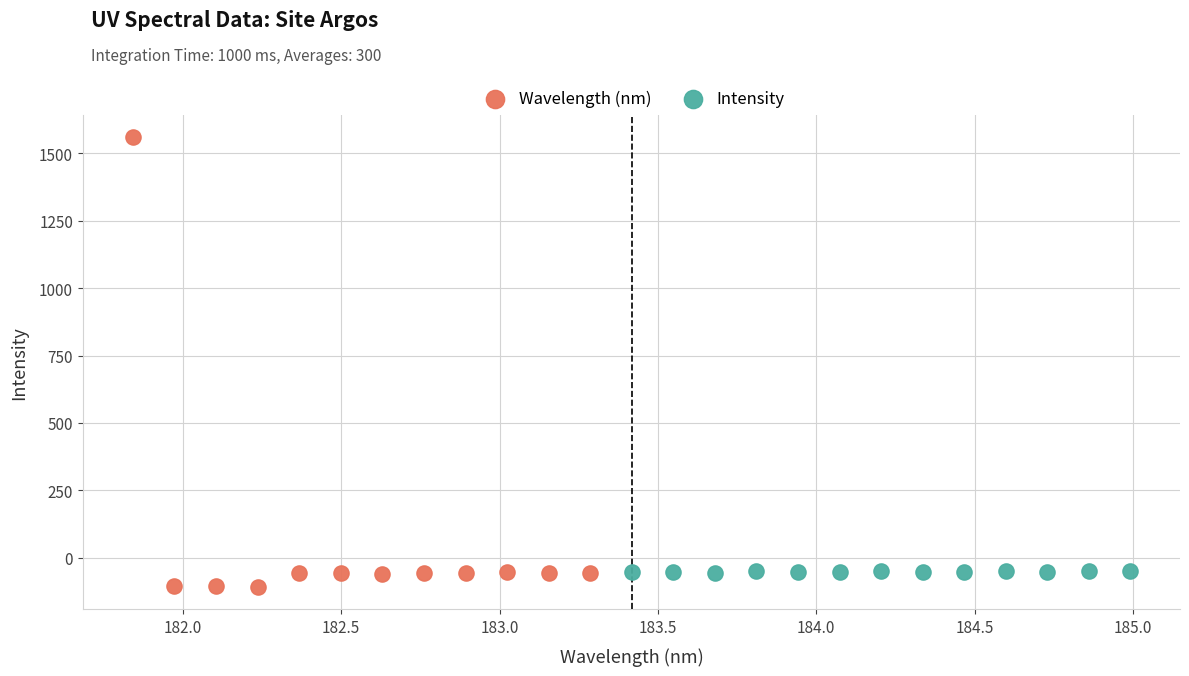

Which series has the largest Y range (max minus min)?

Wavelength (nm)